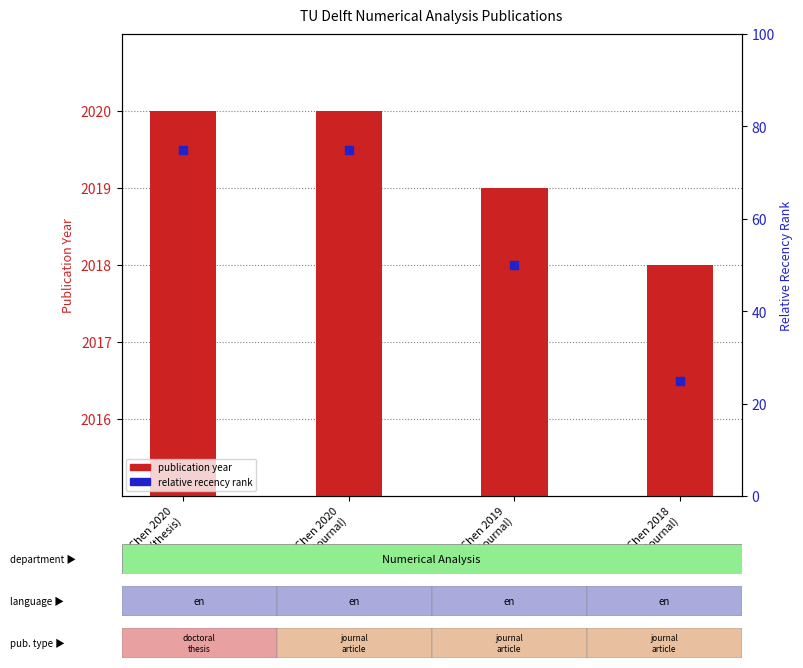

At which category is the sum across all series the highest?

Chen 2020
(thesis)